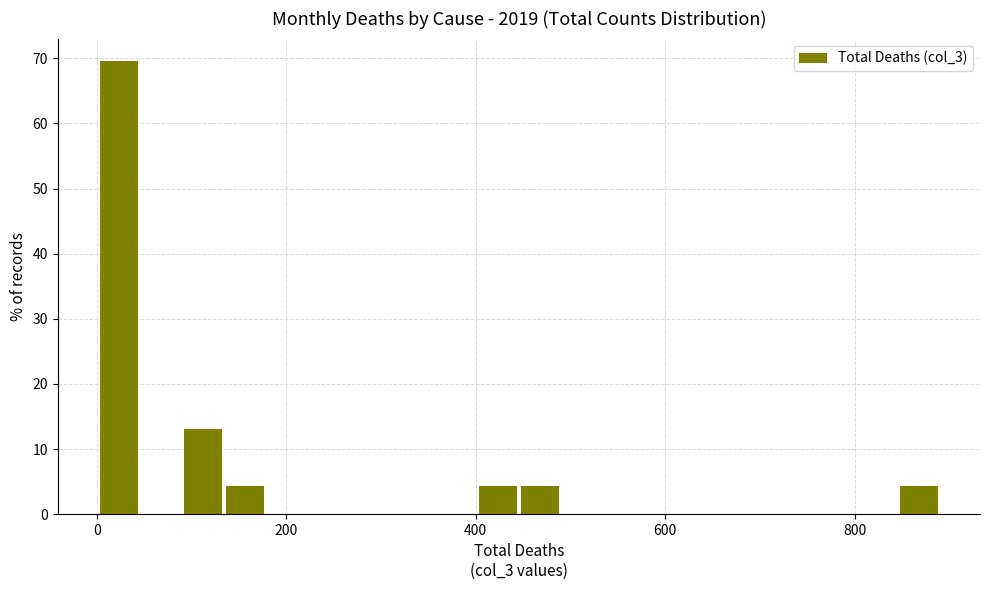

Read against the x-axis, roughly where is the centre of the tallest bar?

20